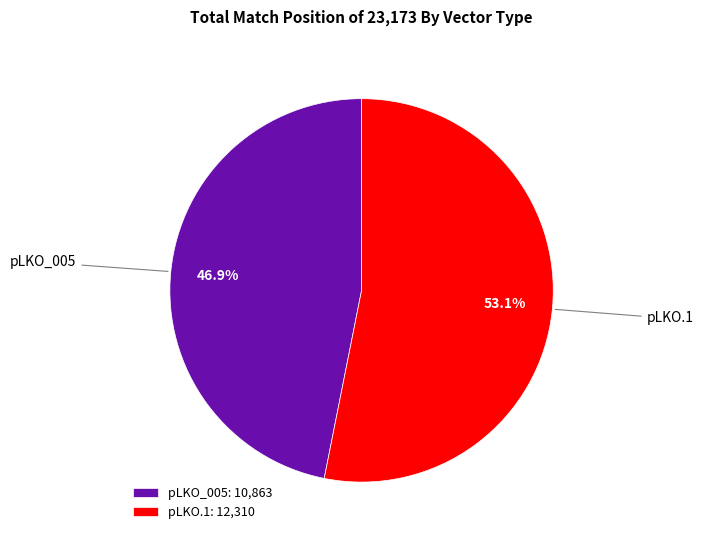

Which has a higher value, pLKO_005 or pLKO.1?

pLKO.1